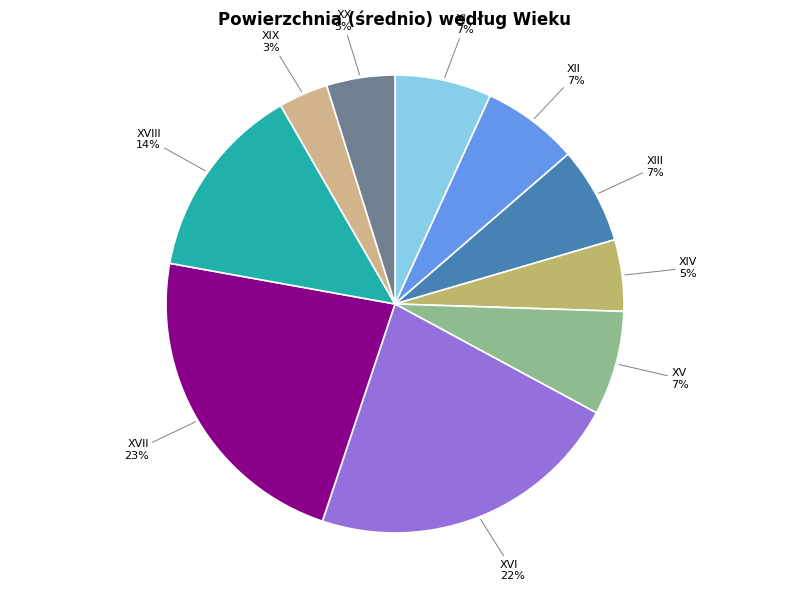

How many slices are in this pie chart?

10